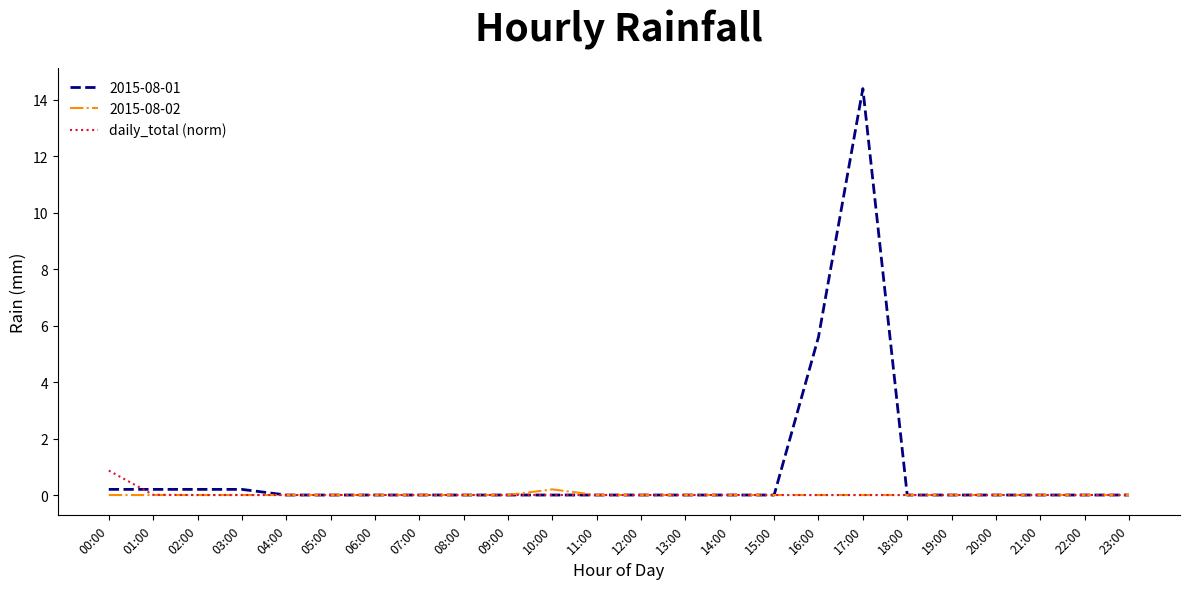

At which category is the sum across all series the highest?

17:00